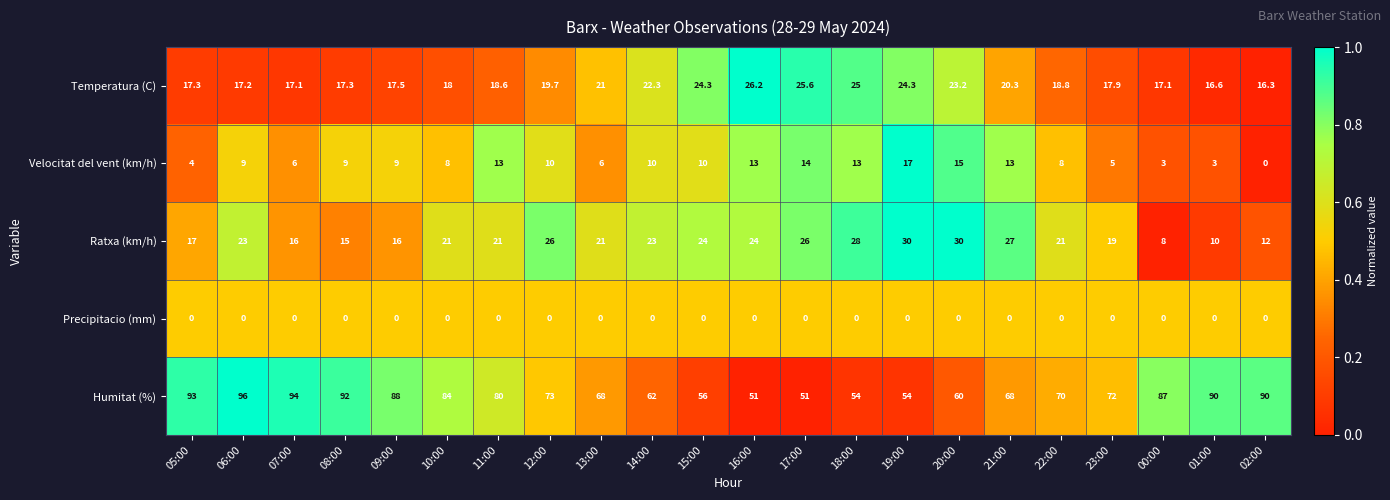

At how many categories does at least one series exceed 43?

22